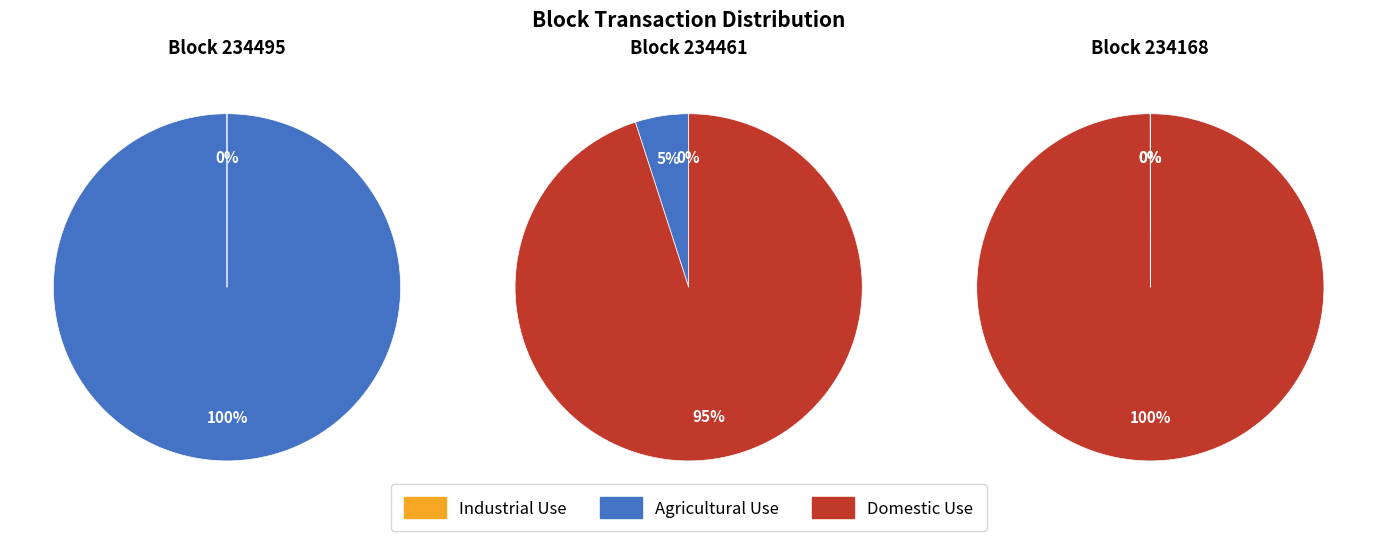

What percentage do 234495 and 234168 together represent?

91.7%